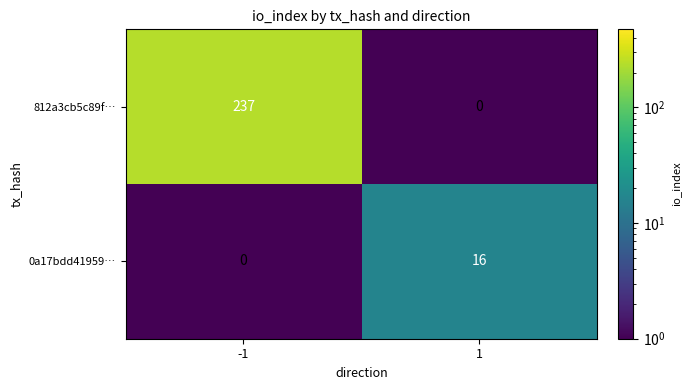

List the series in order of their peak value, lowest first.

0a17bdd41959…, 812a3cb5c89f…